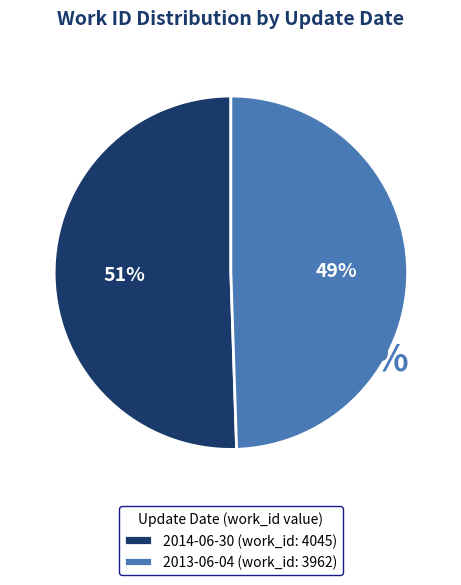

Which has a higher value, 2014-06-30 or 2013-06-04?

2014-06-30